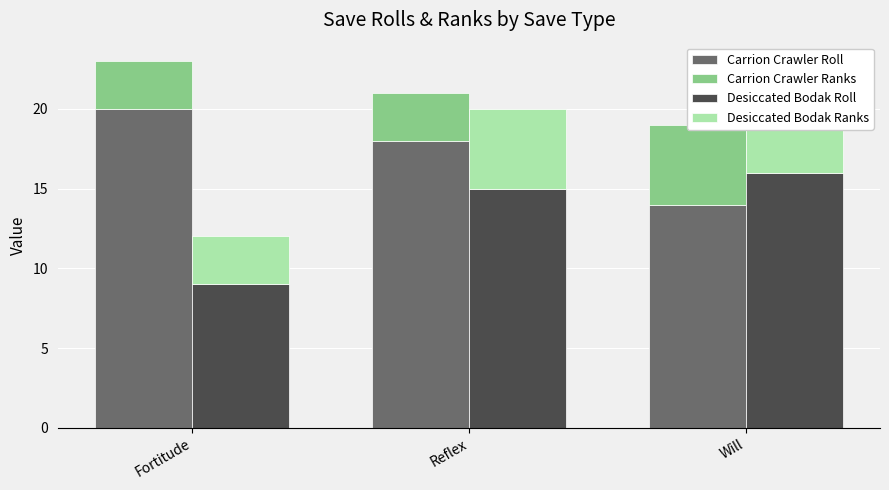

How many categories are shown in the chart?

3